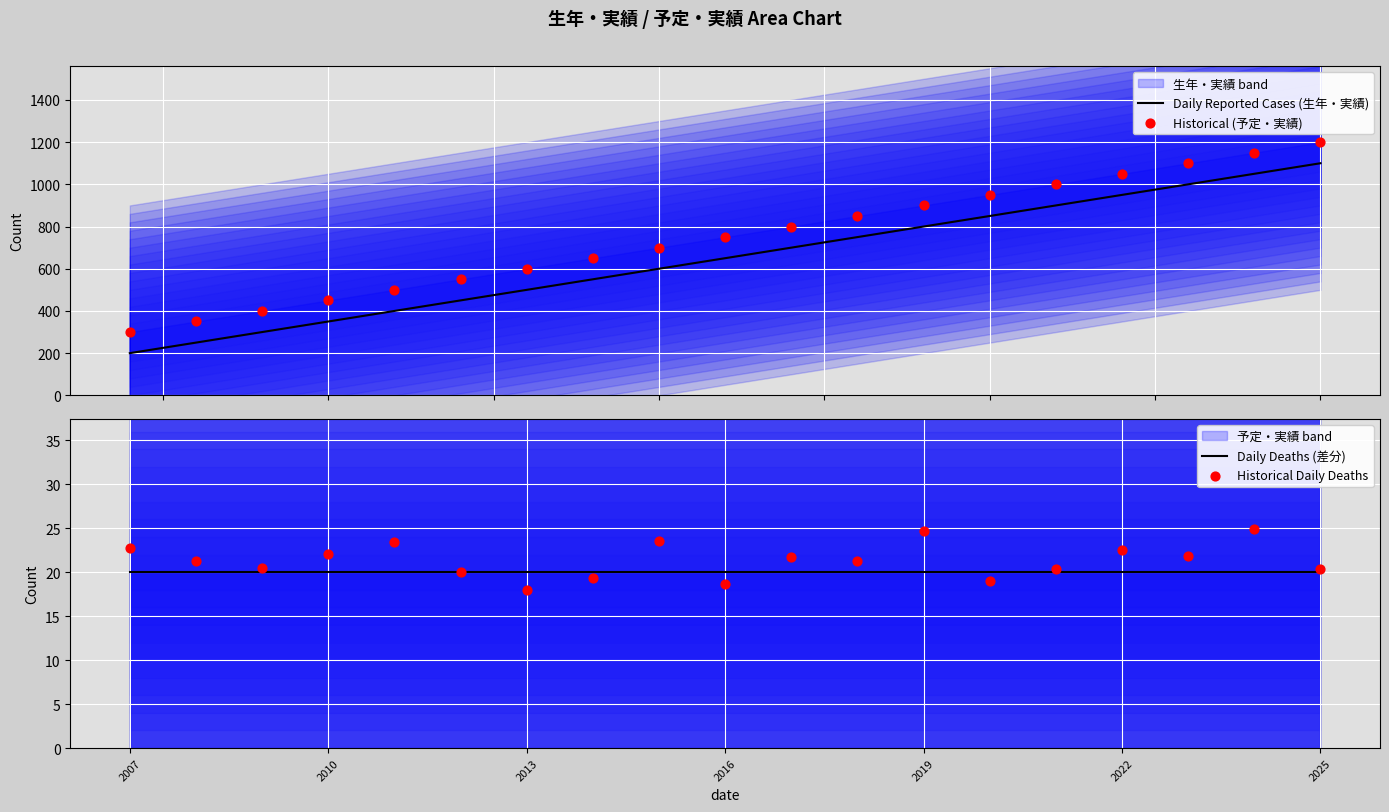

Which series has the widest spread of Y values?

Daily Reported Cases (生年・実績)